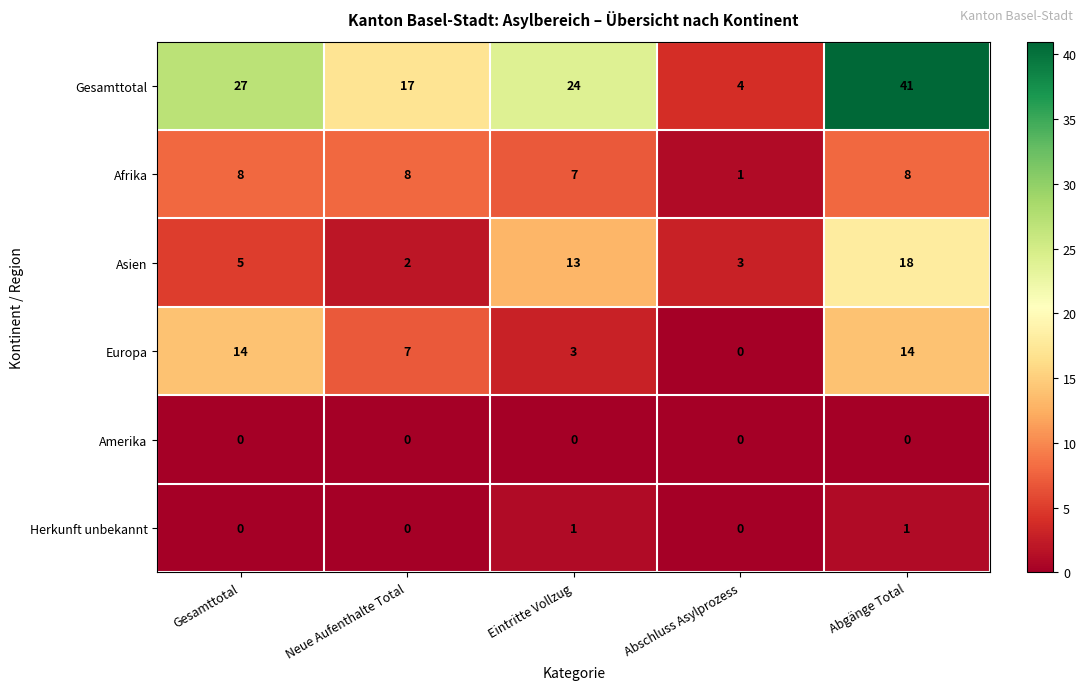

What is the total value across all series at Abgänge Total?

82